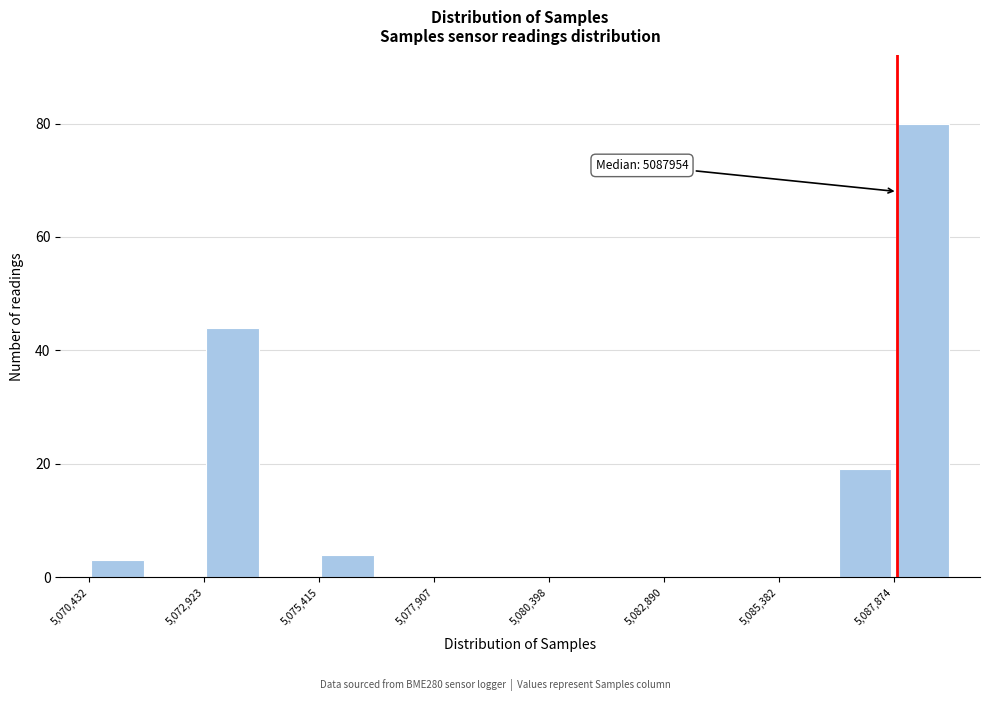

Around what value on the x-axis is the tallest bar? Give the approximate position of its centre, as read against the axis.

5088500